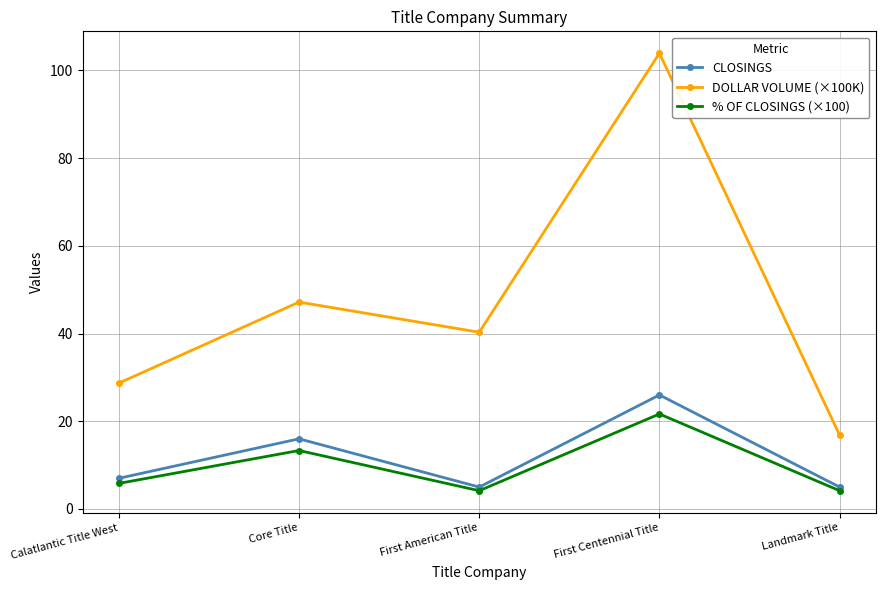

Which series has the largest range (max minus min)?

DOLLAR VOLUME (×100K)